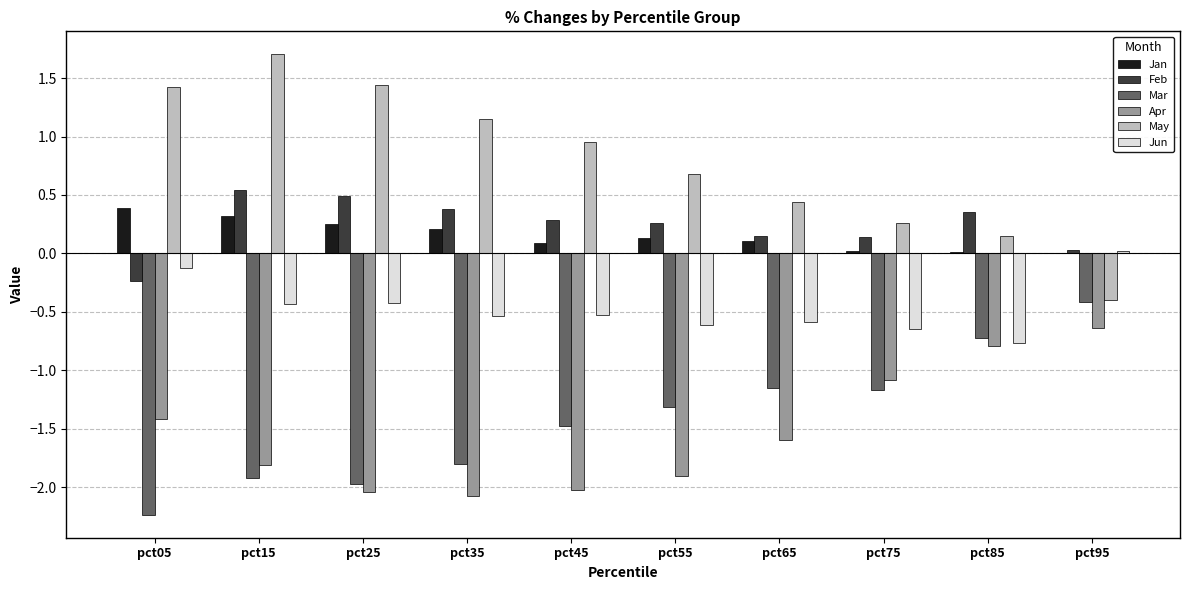

What is the greatest value displayed?

1.7